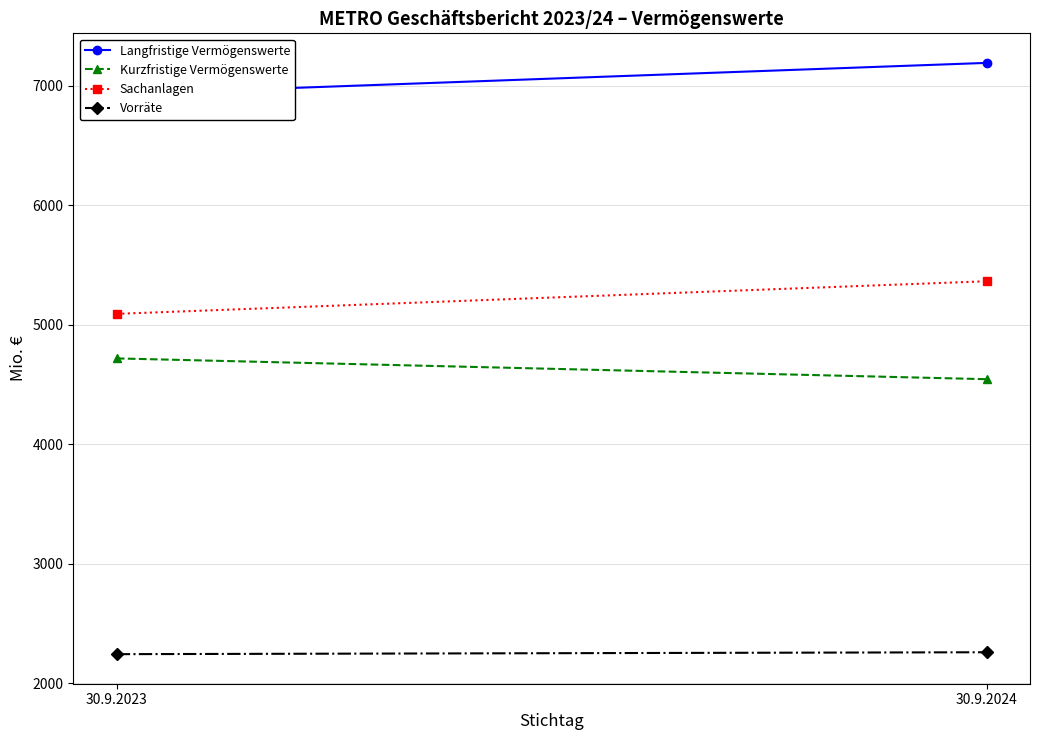

What is the difference between the highest and lowest values at 30.9.2023?

4687